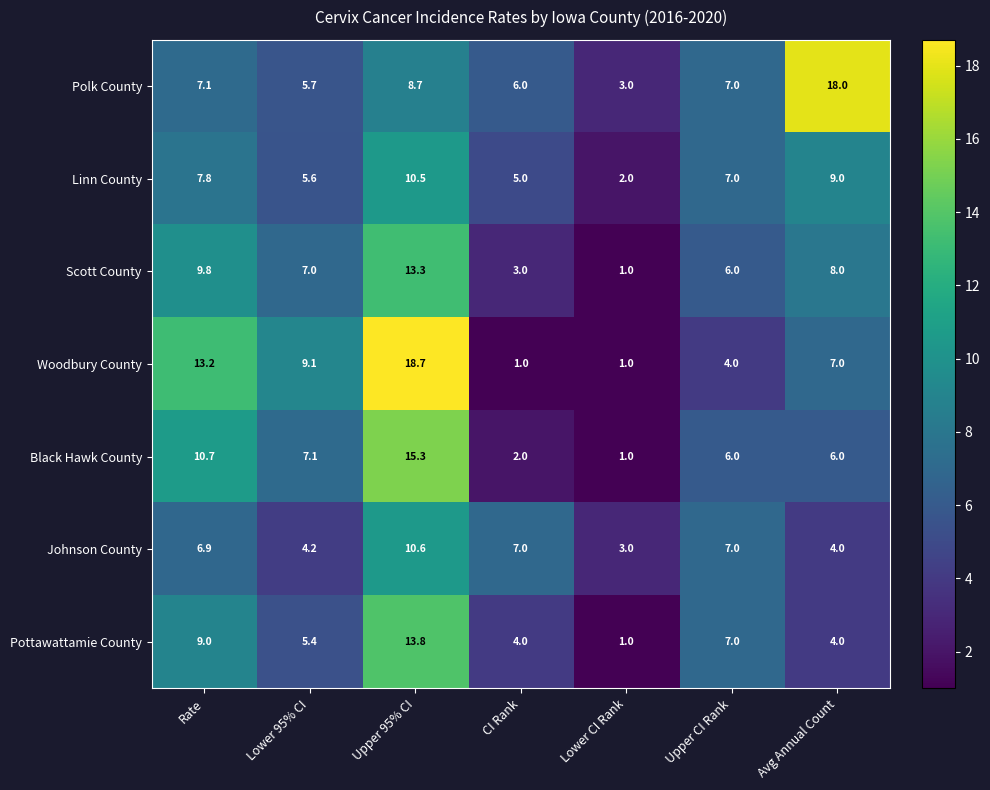

What is the maximum value shown in the chart?

18.7